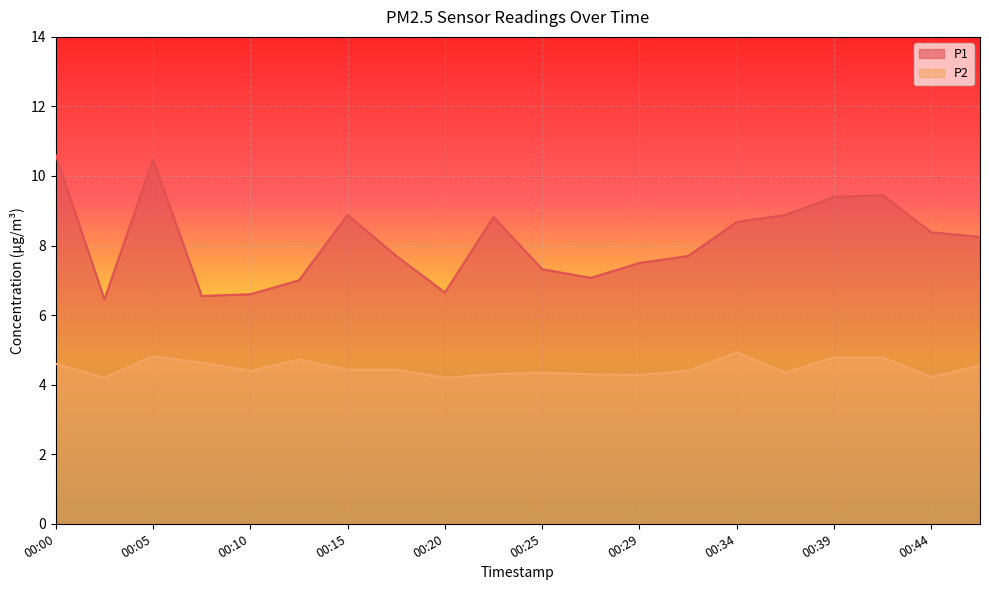

How many series are shown in this chart?

2